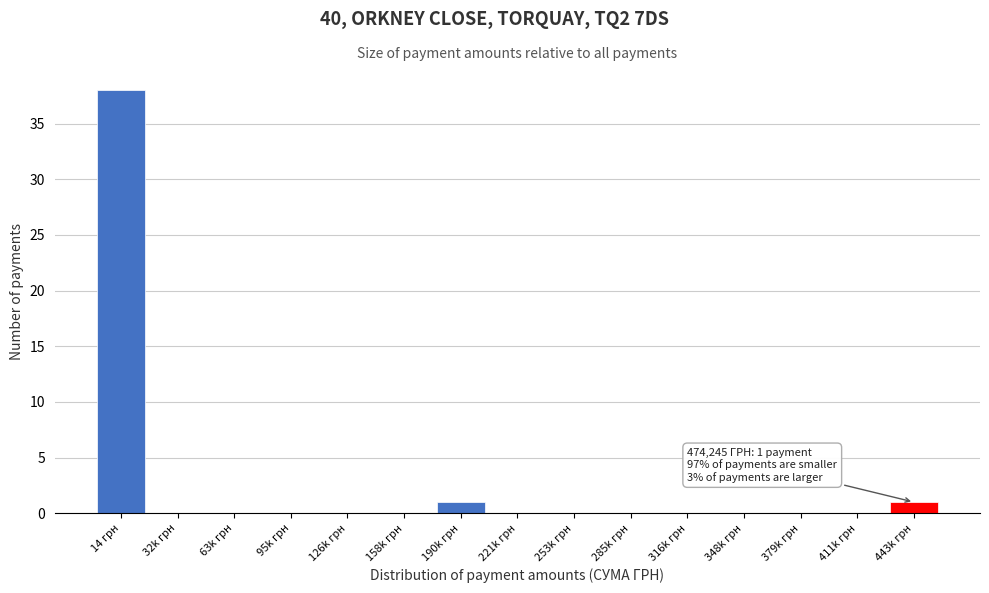

Reading left to right, extract all data points from this chart.

14 грн=38	32k грн=0	63k грн=0	95k грн=0	126k грн=0	158k грн=0	190k грн=1	221k грн=0	253k грн=0	285k грн=0	316k грн=0	348k грн=0	379k грн=0	411k грн=0	443k грн=1